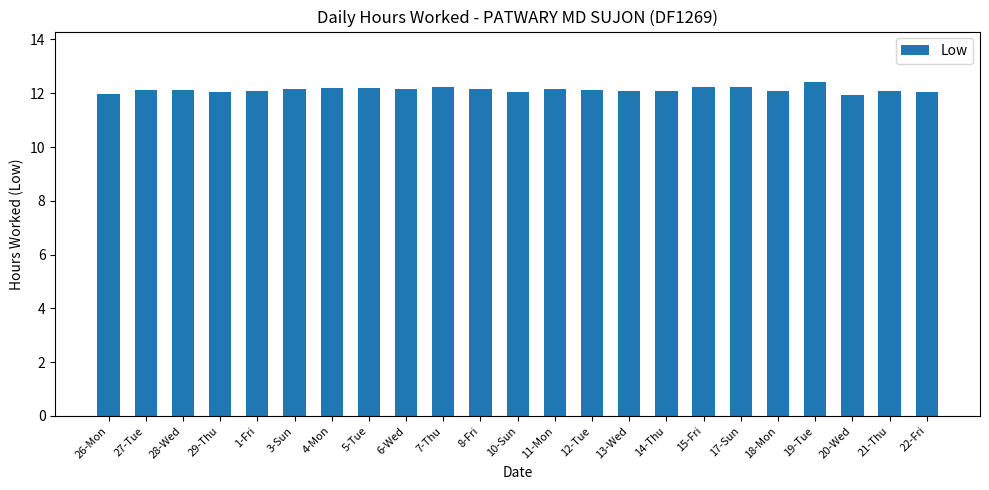

What is the label of the 23rd bar from the left?

22-Fri